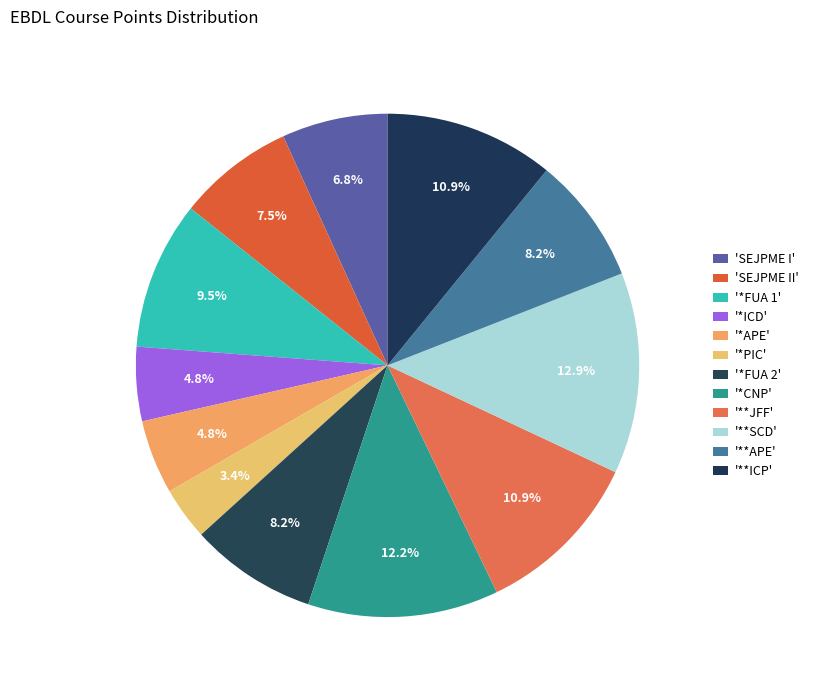

How many slices are in this pie chart?

12